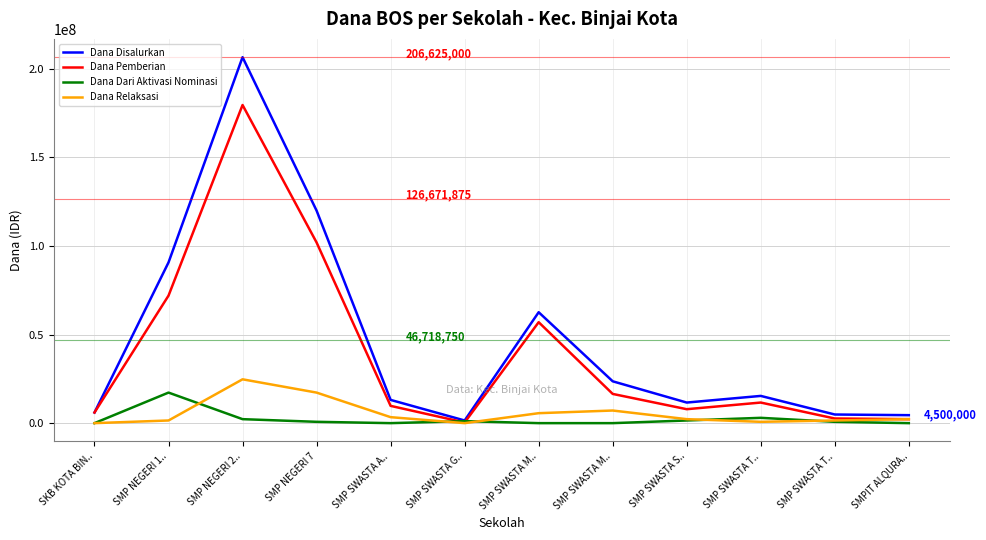

True or false: Dana Disalurkan and Dana Pemberian cross at least once.

False